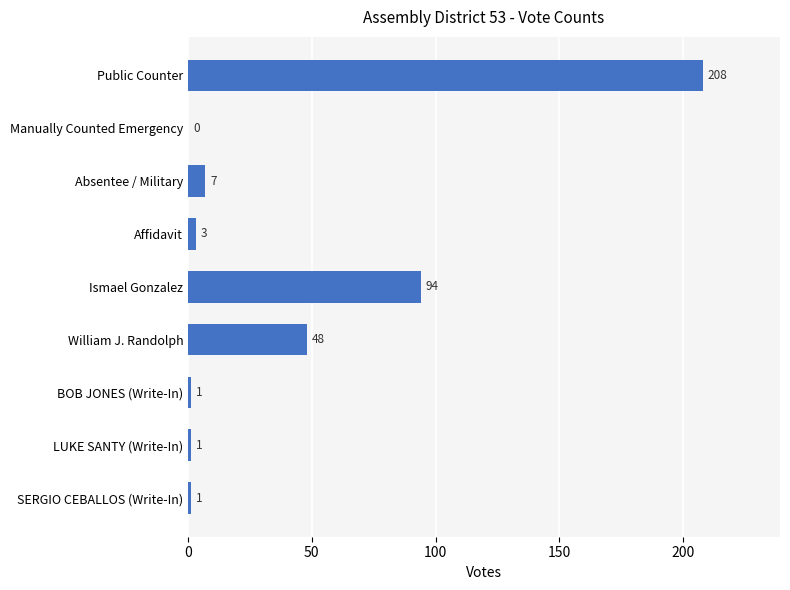

Between BOB JONES (Write-In) and Absentee / Military, which is larger?

Absentee / Military